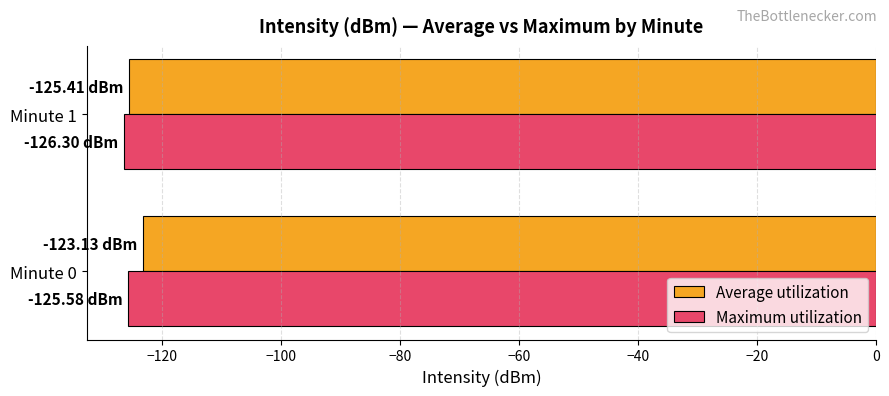

At which category is the sum across all series the highest?

Minute 0